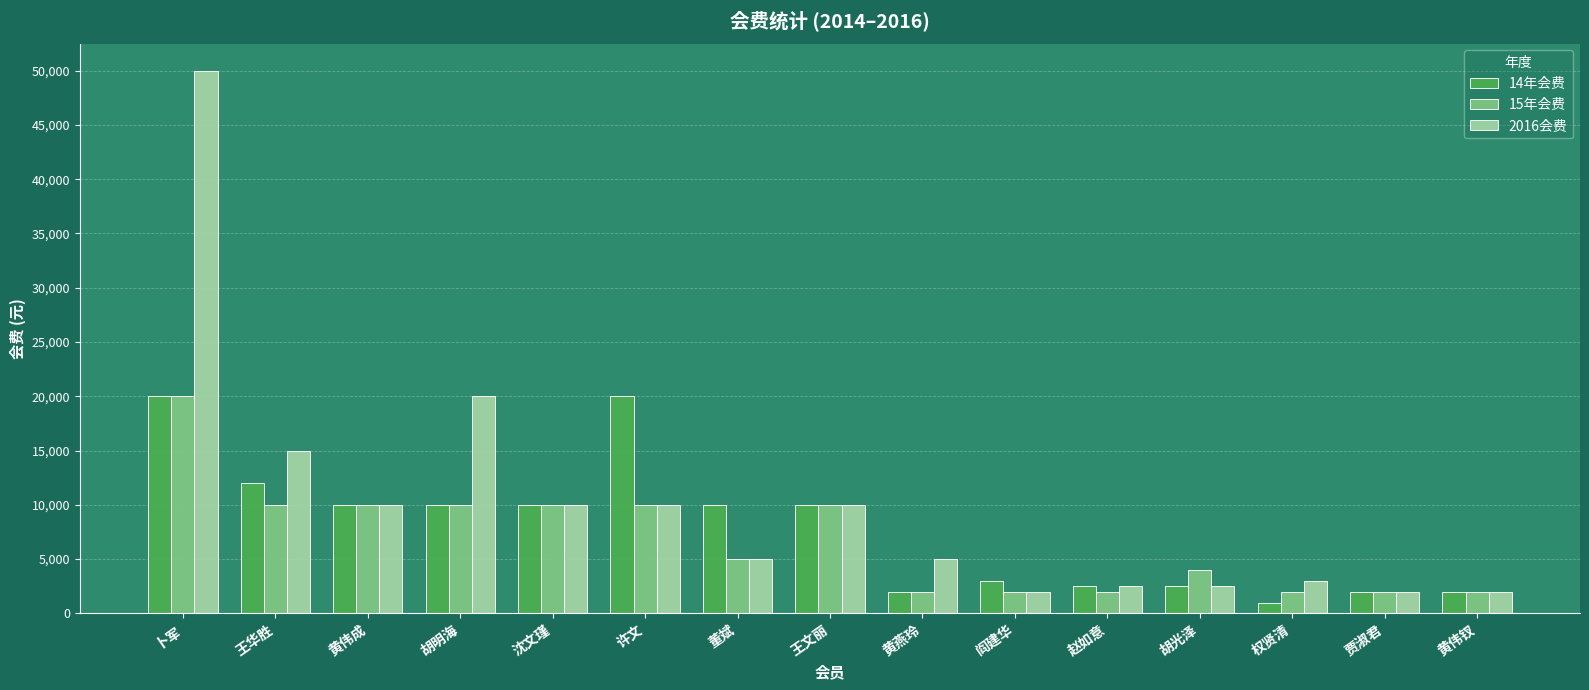

What is the minimum value shown in the chart?

1000